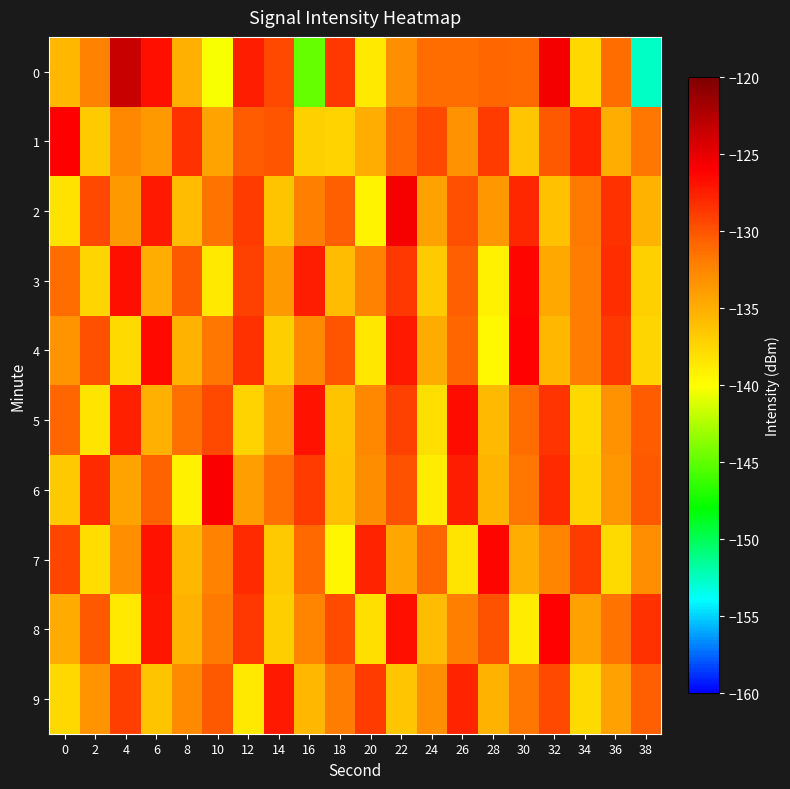

What is the spread (max minus min) of values at 10?

14.3